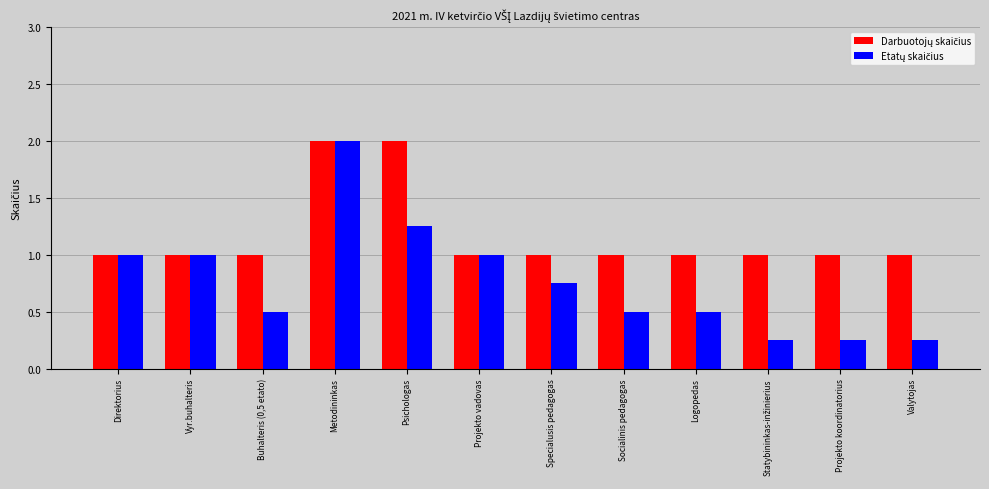

What is the maximum value shown in the chart?

2.0